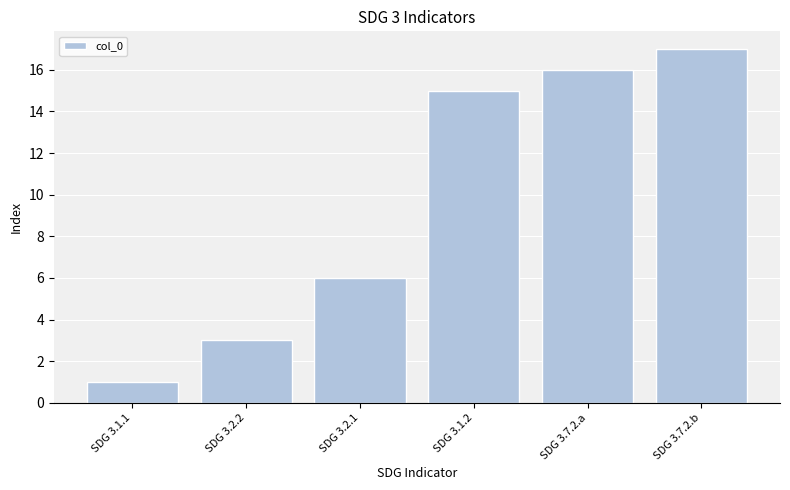

Does the chart contain any negative values?

No